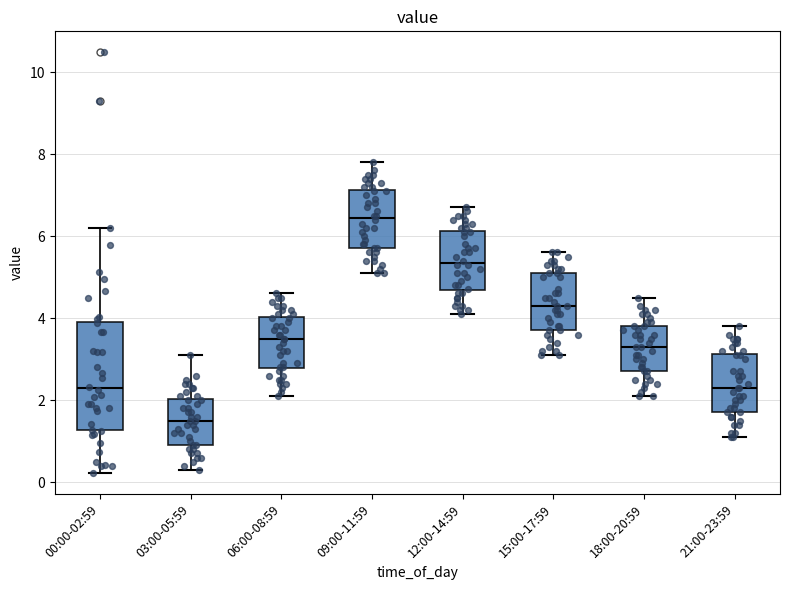

Where does the lower whisker of the box for 15:00-17:59 end on the y-axis? The values are not printed on the chart, so give them approximately, as read against the axis.

3.2